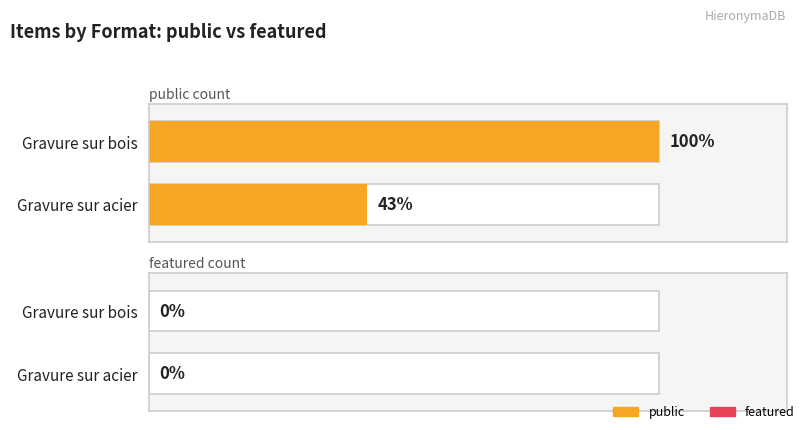

How many bars are there in total?

4